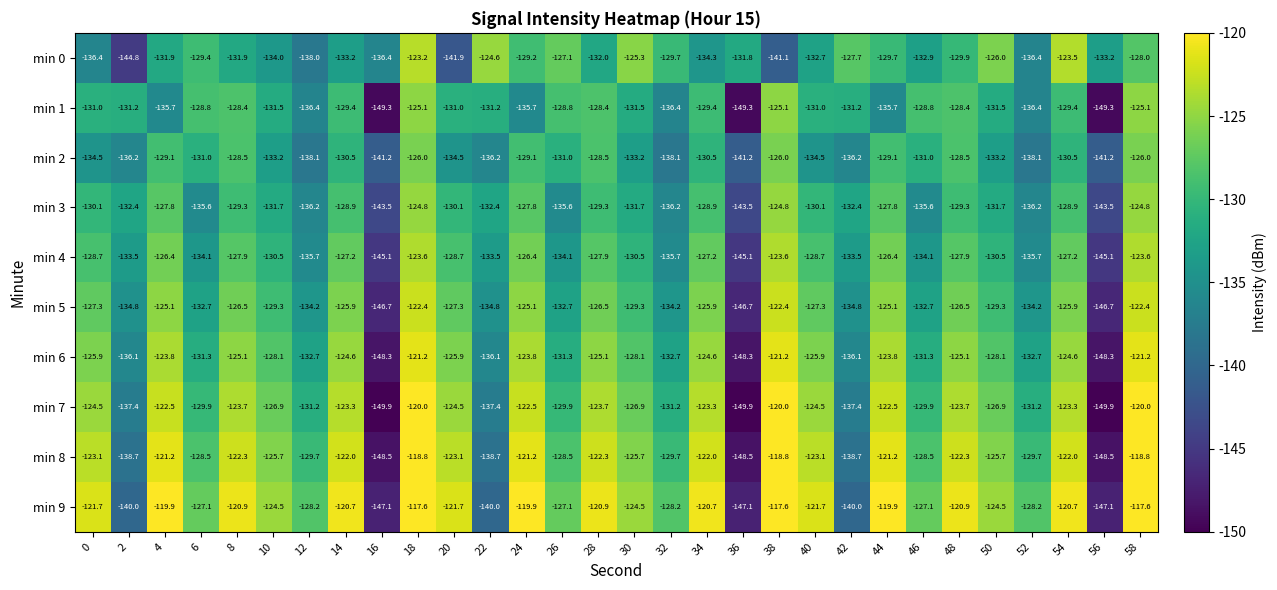

Rank the series at 40 from lowest to highest value.

min 2, min 0, min 1, min 3, min 4, min 5, min 6, min 7, min 8, min 9